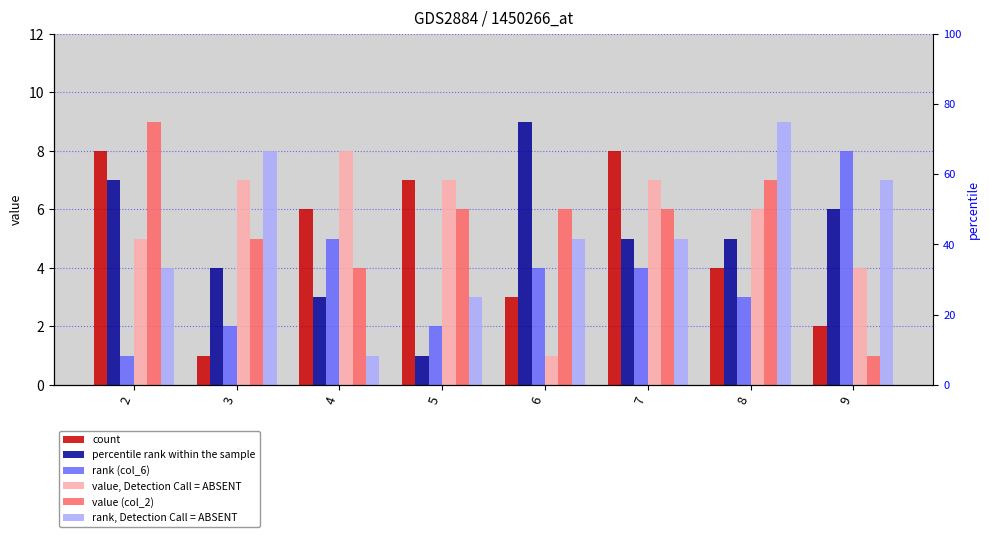

What is the smallest value displayed?

1